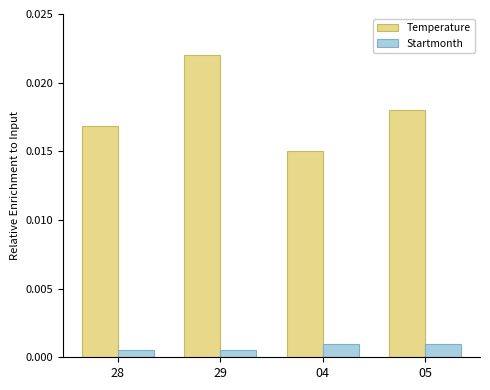

Rank the series by their maximum value, from highest to lowest.

Temperature, Startmonth